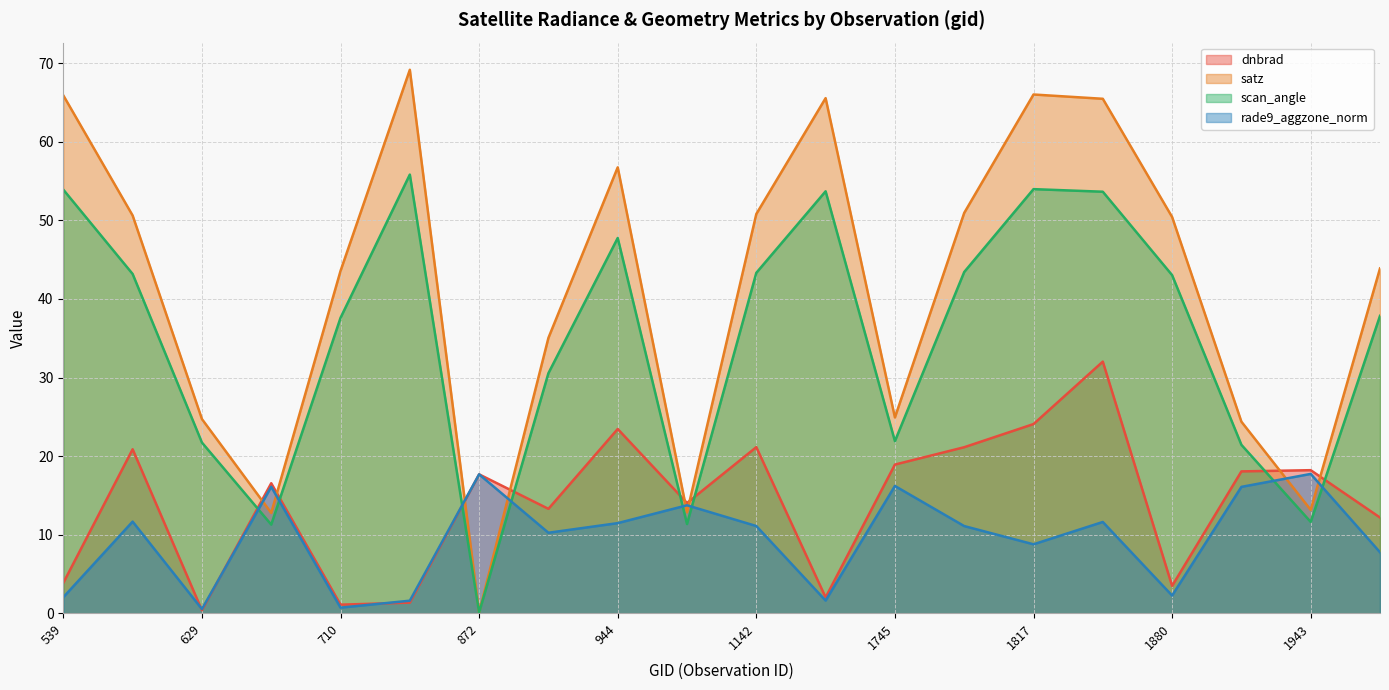

At which label is satz closest to 34?

908